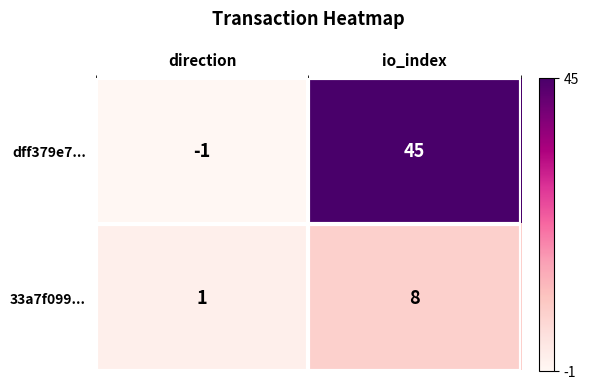

Reading left to right, extract all data points from this chart.

dff379e7...: direction=-1	io_index=45
33a7f099...: direction=1	io_index=8